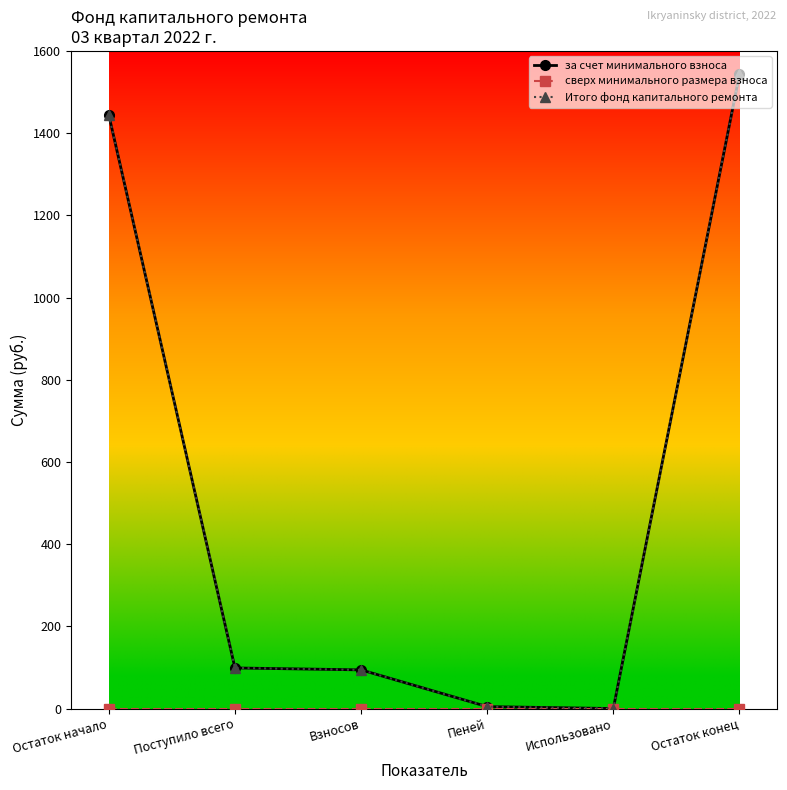

Is the value of Итого фонд капитального ремонта at Использовано greater than the value of за счет минимального взноса at Взносов?

No